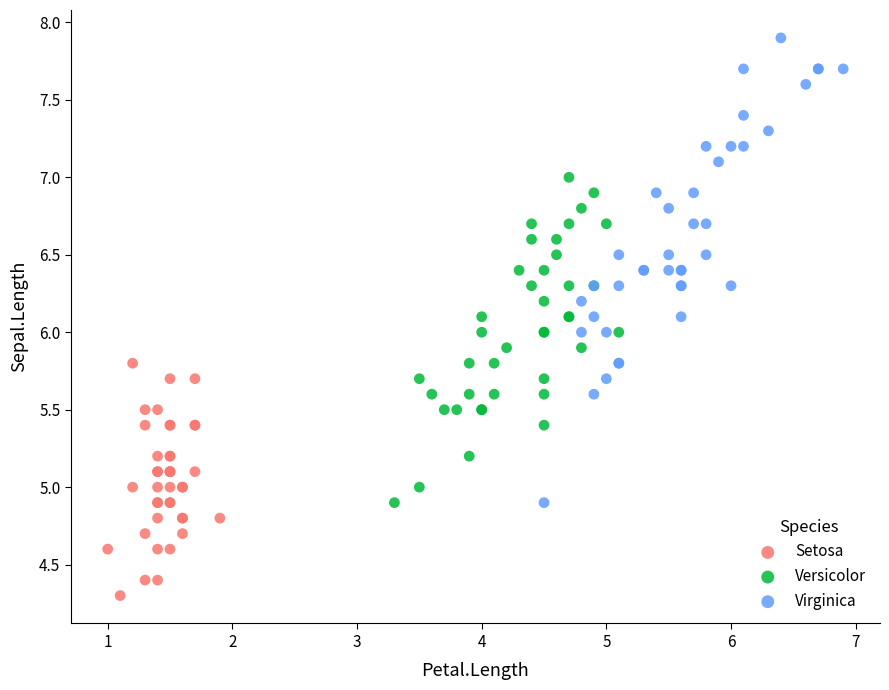

Which series has the largest Y range (max minus min)?

Virginica